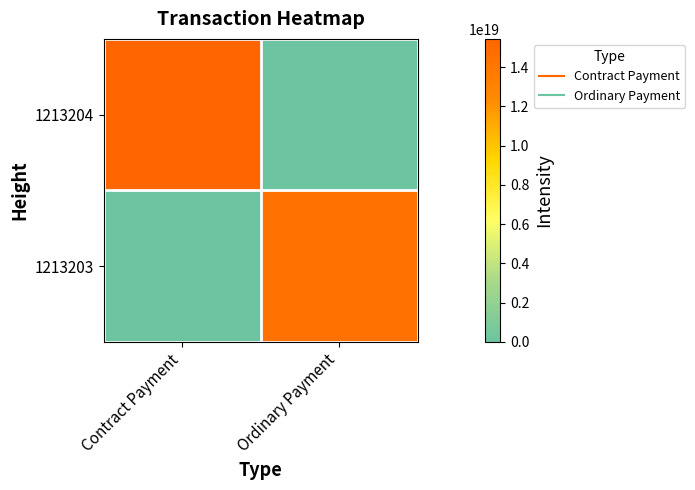

Which has a higher value, Contract Payment or Ordinary Payment?

Contract Payment